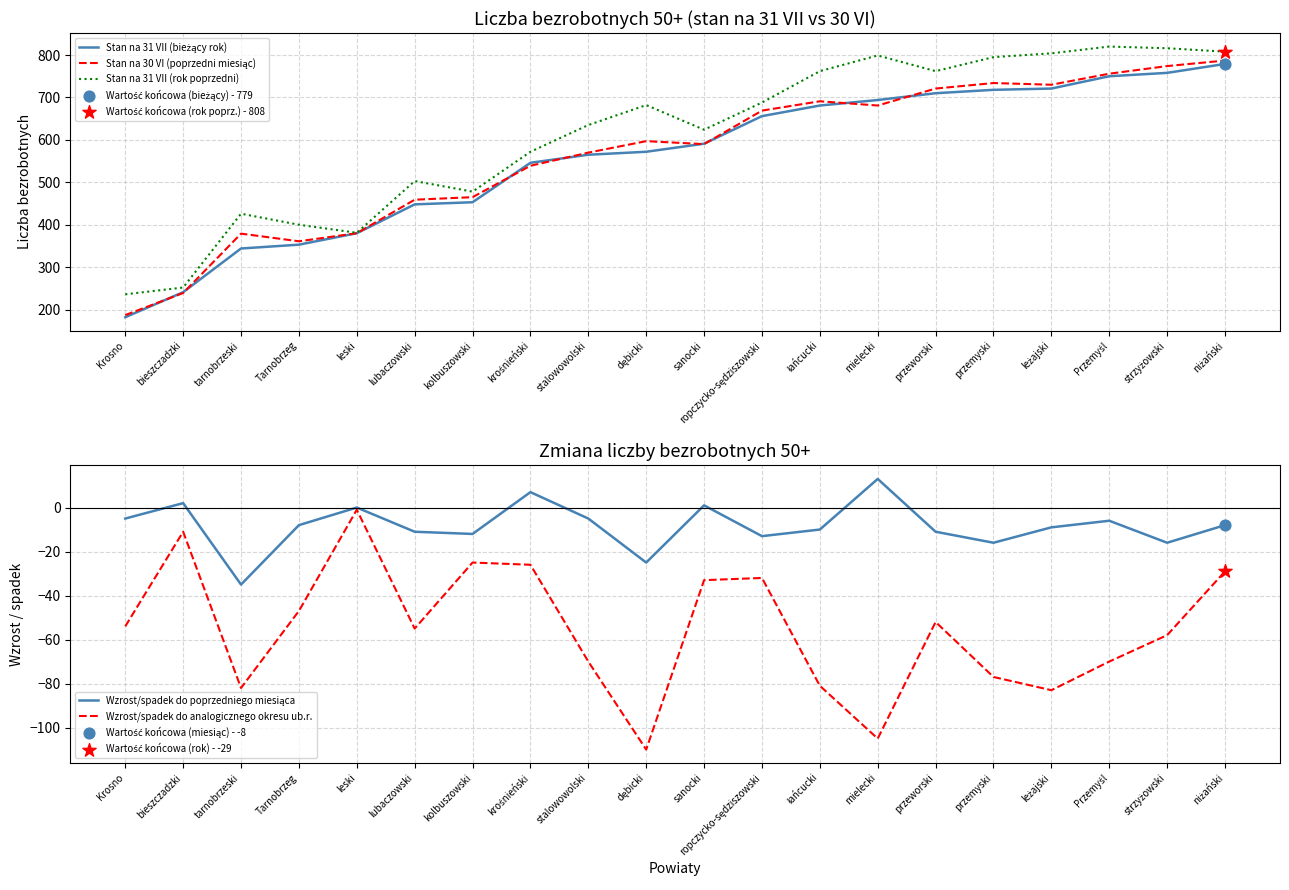

What is the total value across all series at Krosno?

546